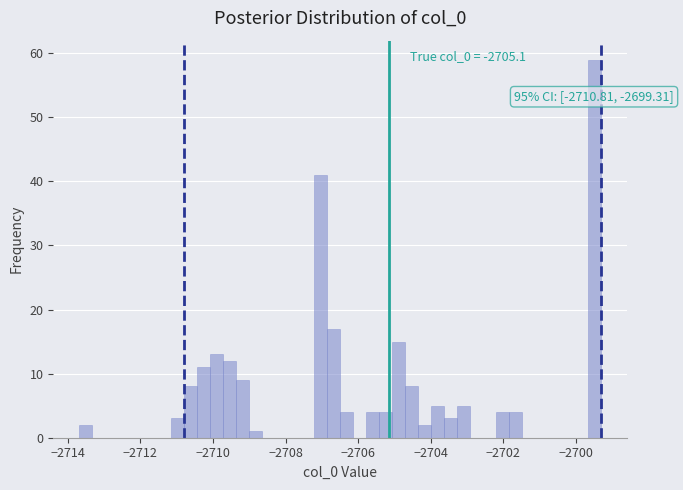

Around what value on the x-axis is the tallest bar? Give the approximate position of its centre, as read against the axis.

-2699.4